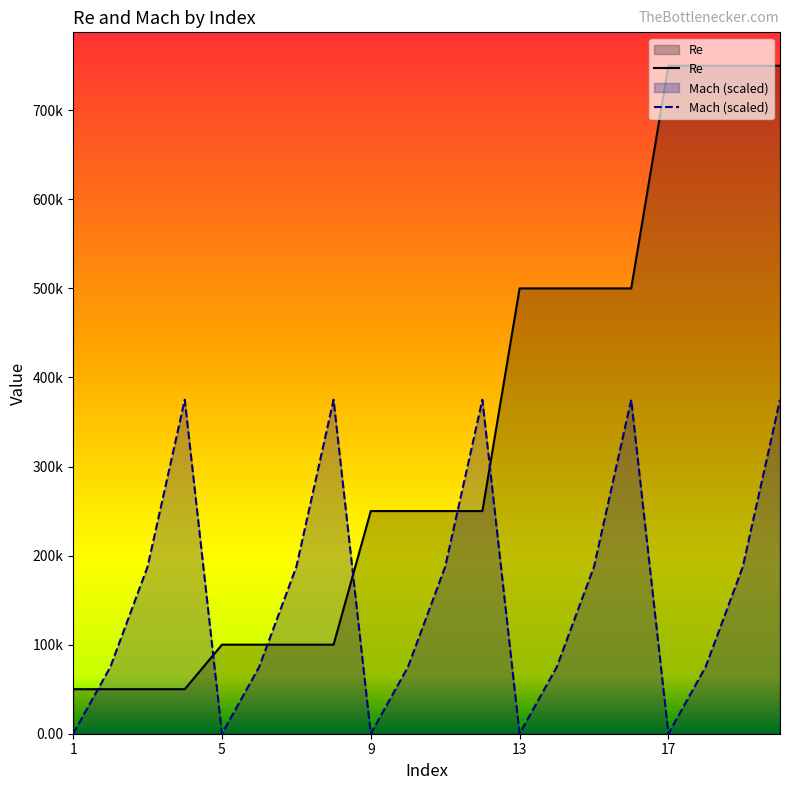

Which series has the largest total across all categories?

Re